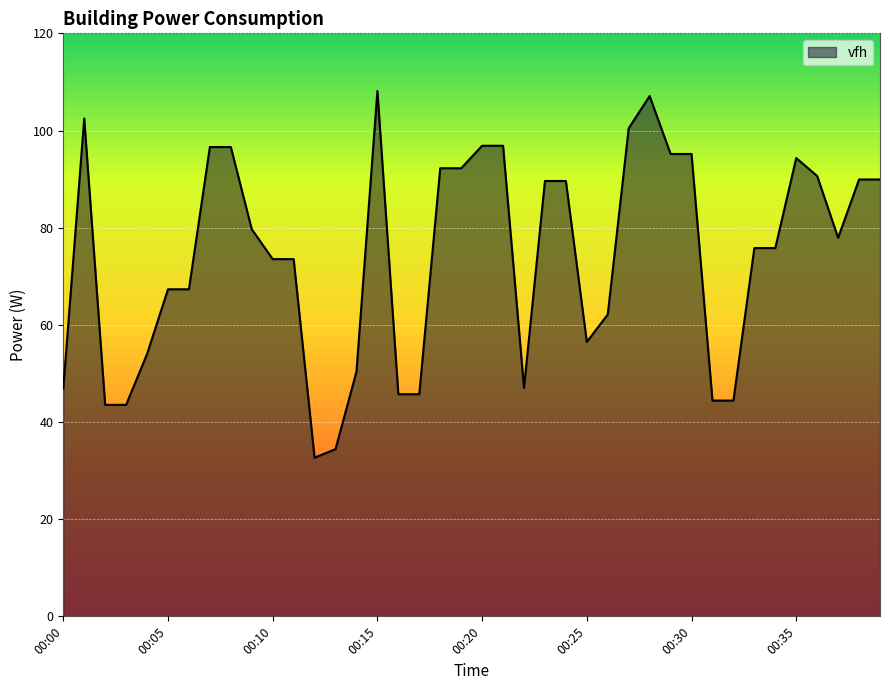

What is the minimum value shown in the chart?

32.7